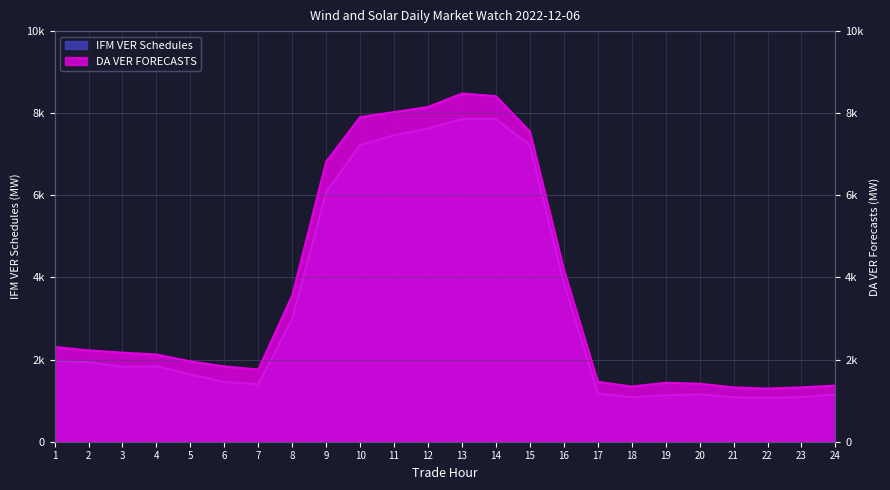

True or false: DA VER FORECASTS has a value of 6819.7 at 9.

True